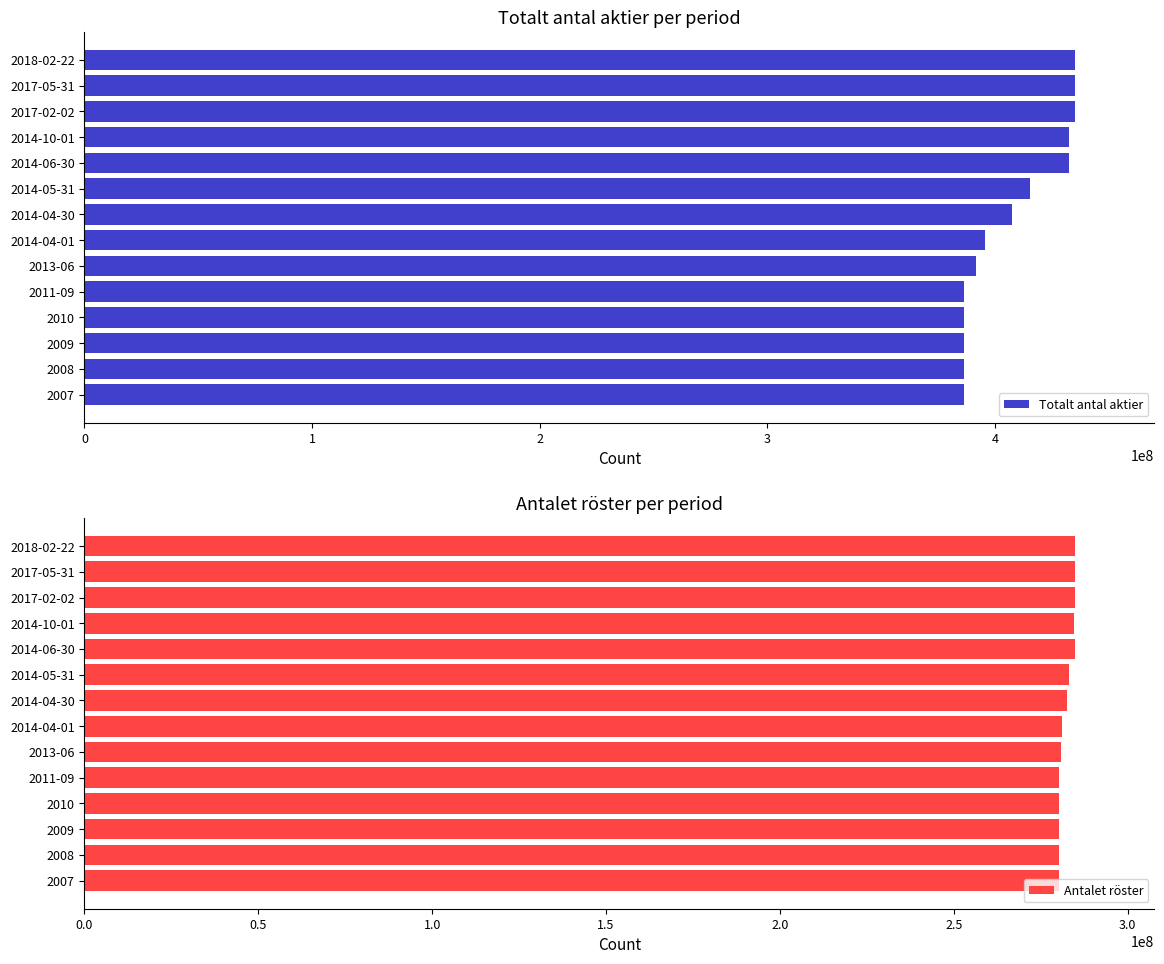

Is it true that Antalet röster equals 465586872 at 2010?

False